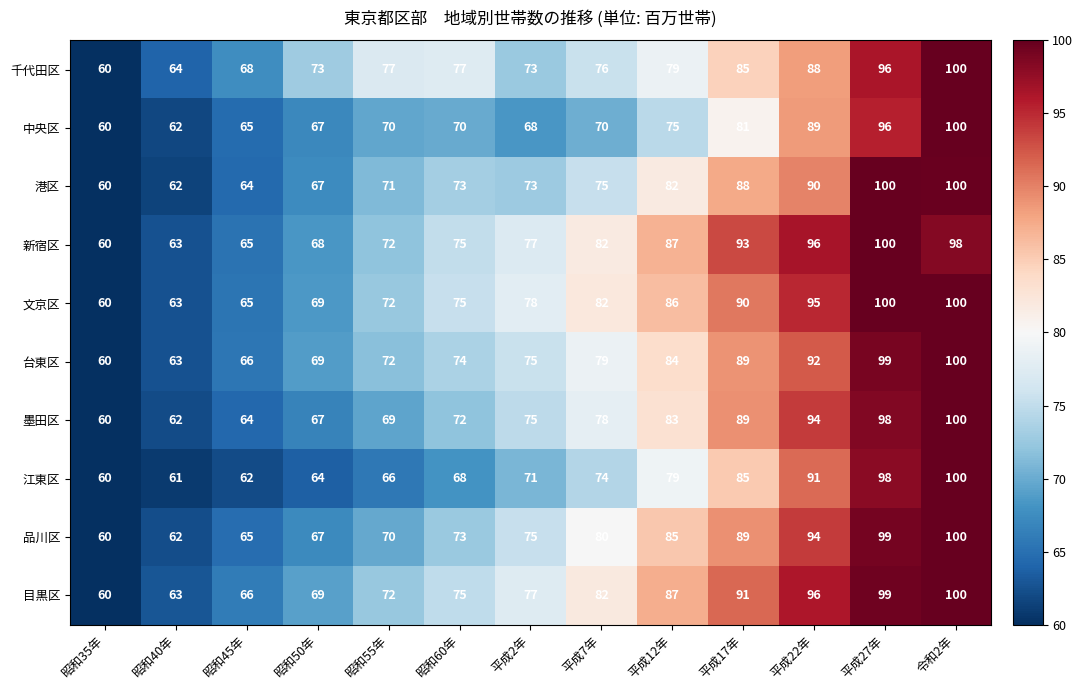

Where is 千代田区 nearest to the value 80?

平成12年